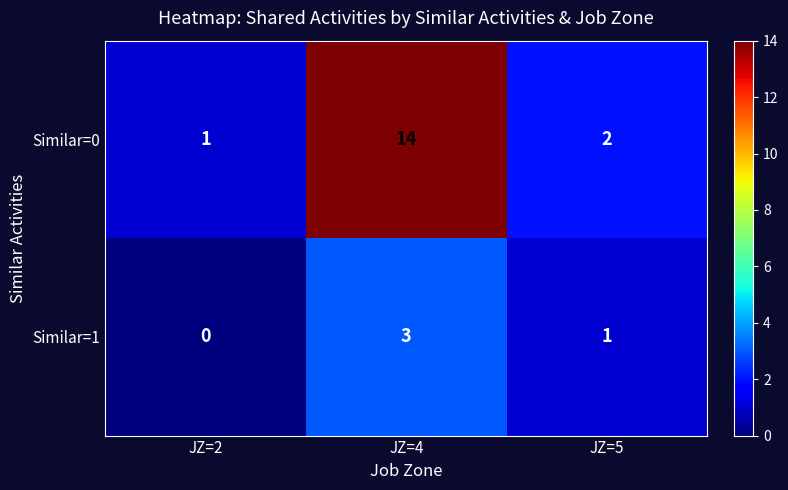

What is the spread (max minus min) of values at JZ=2?

1